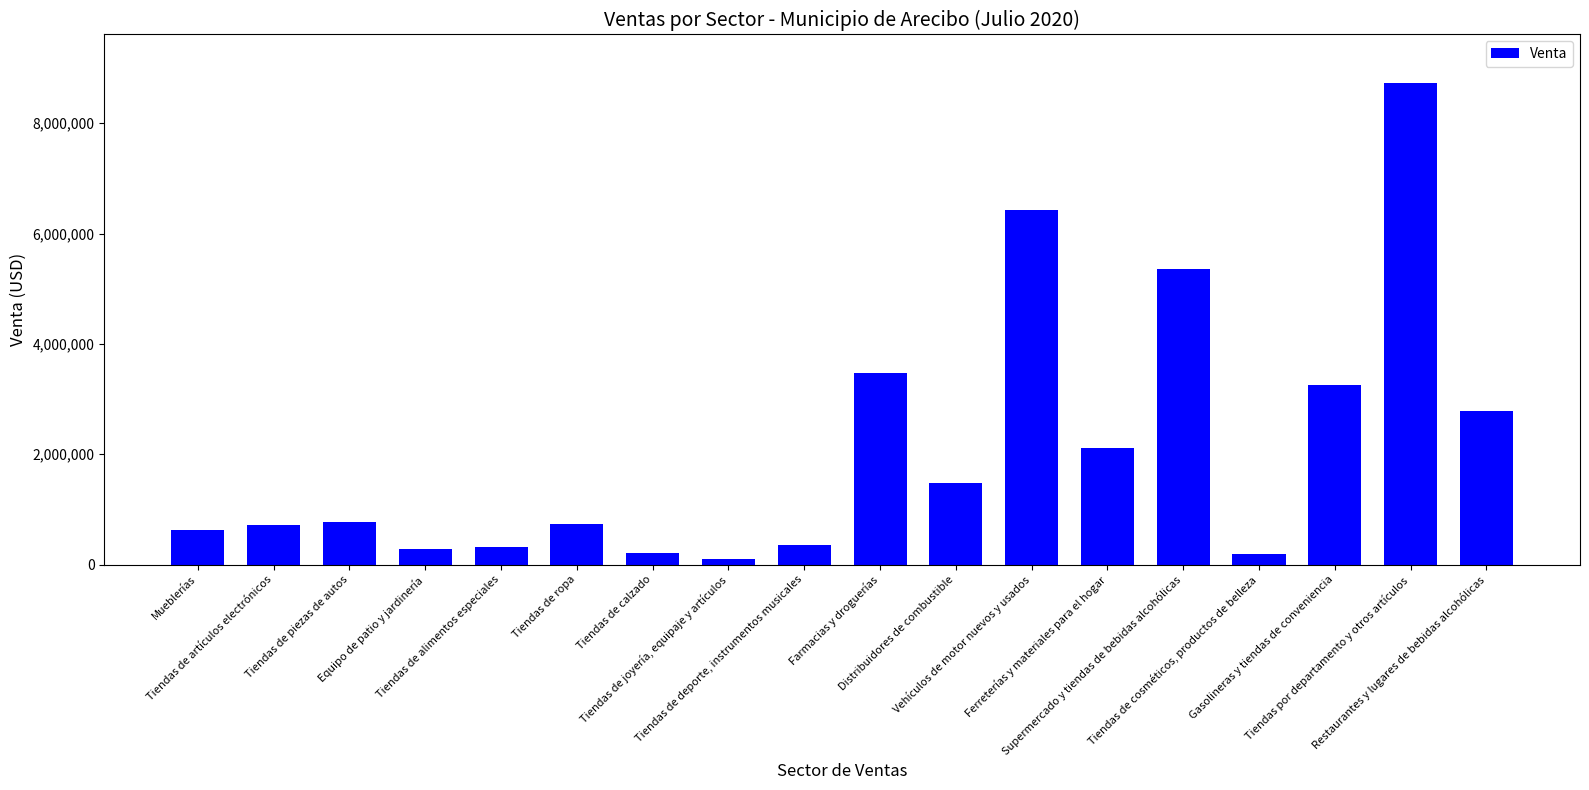

Are the bars grouped side by side (vs. stacked)?

No